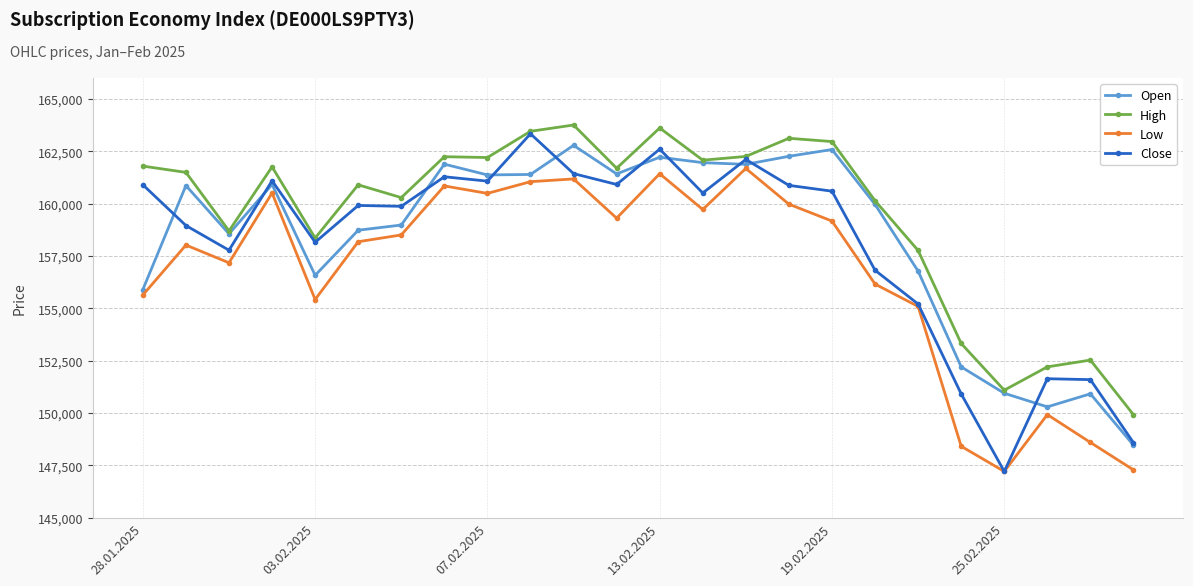

Which series has the largest range (max minus min)?

Close